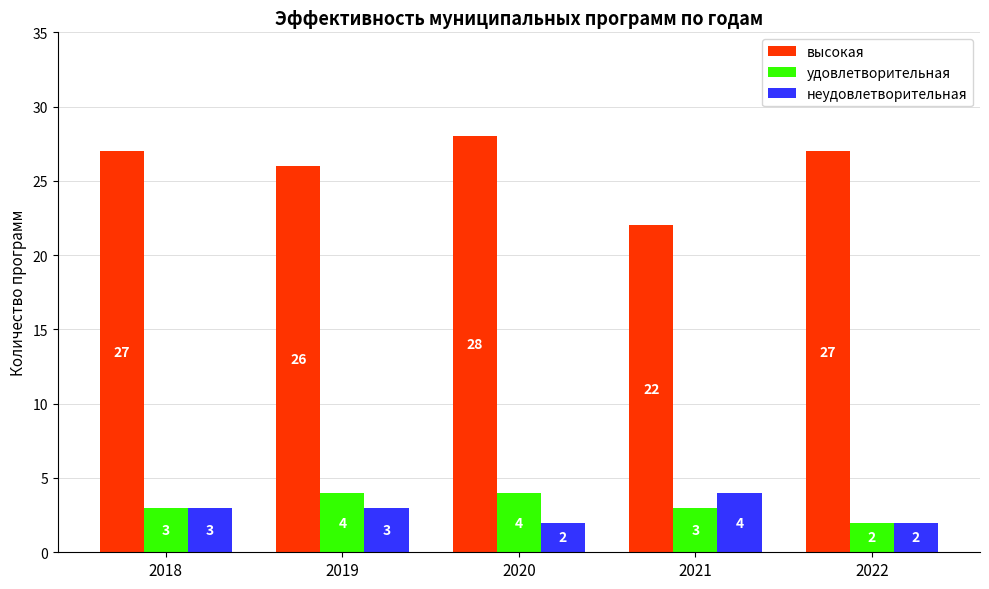

What is the sum of the неудовлетворительная values at 2020 and 2021?

6